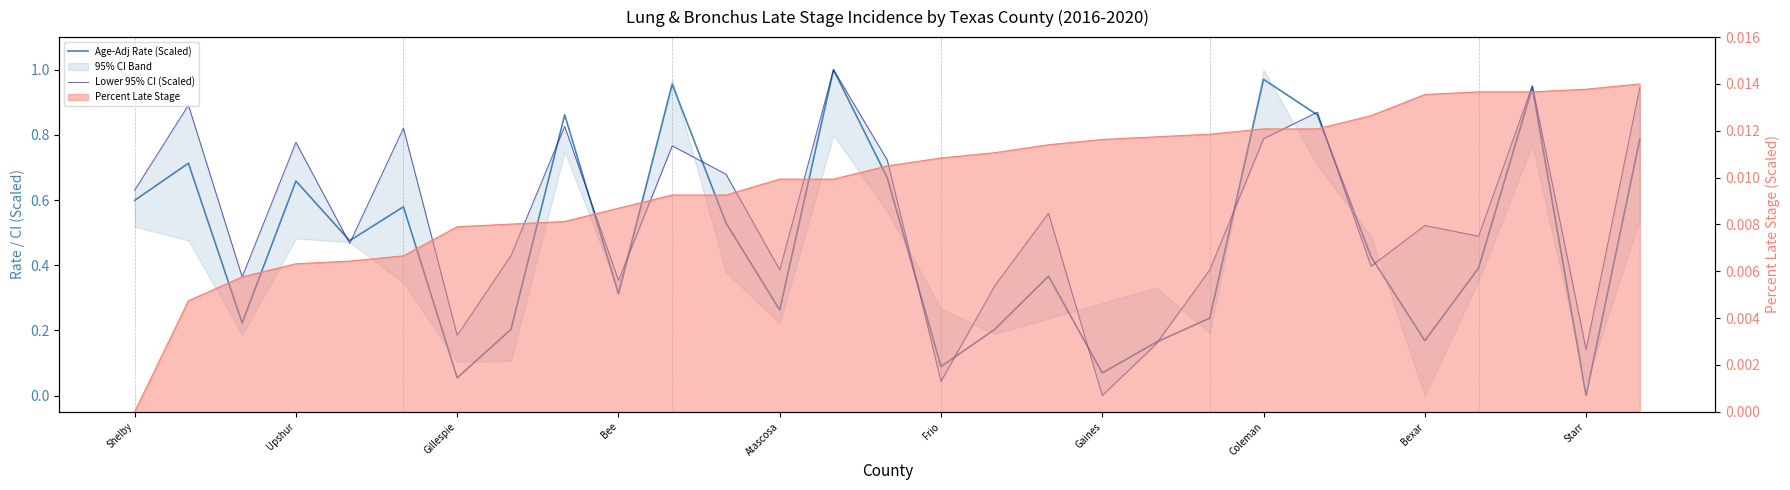

What position from the left is Gaines?

19